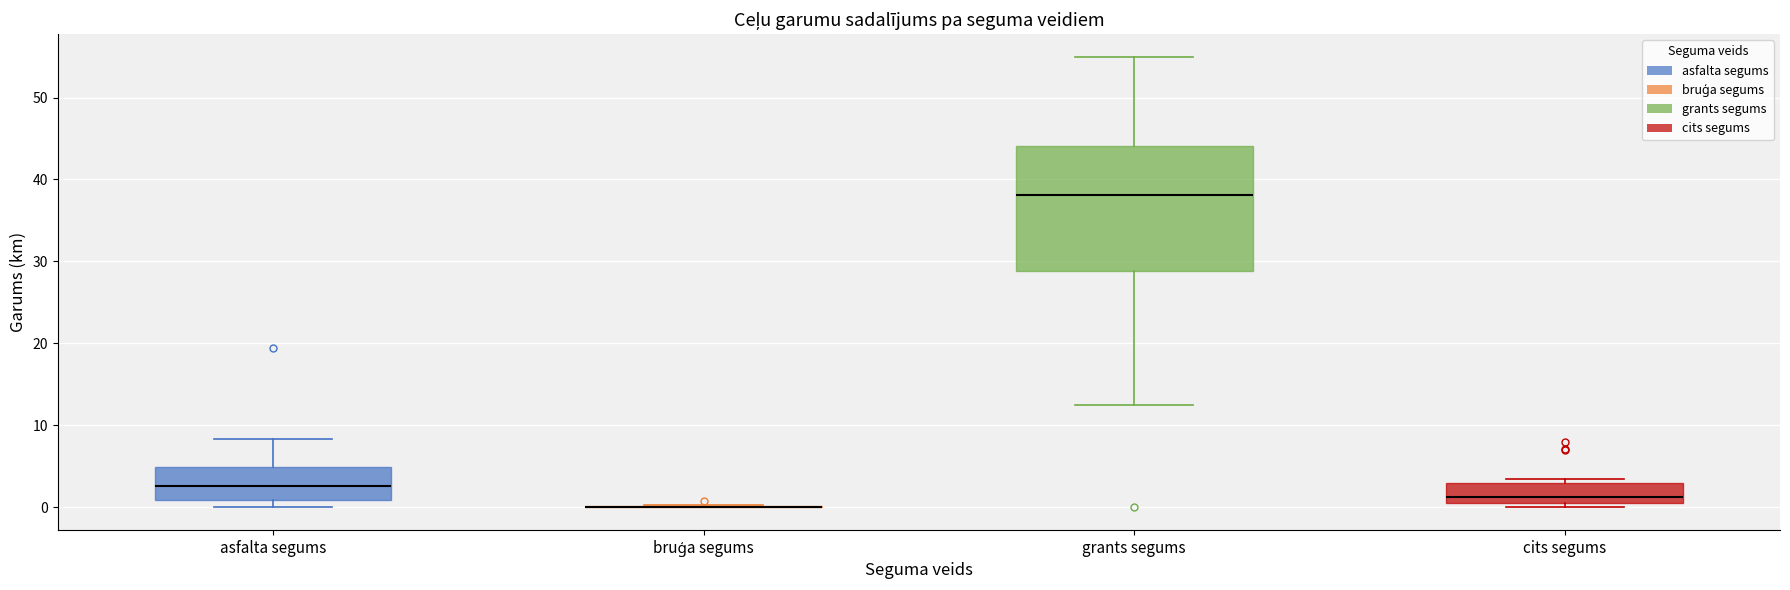

Reading left to right, transcribe this box plot: for each box, give where its median line is, the range the box spans, and where its two whiskers end, as read against the y-axis. The values are not printed on the chart, so give them approximately, as read against the axis.

asfalta segums: median 3, box 1 to 5, whiskers 0 to 8
bruģa segums: box collapsed to a line at 0, whiskers 0 to 0
grants segums: median 38, box 29 to 44, whiskers 12 to 55
cits segums: median 1, box 0 to 3, whiskers 0 (just below the box's lower edge) to 3 (just above the box's upper edge)